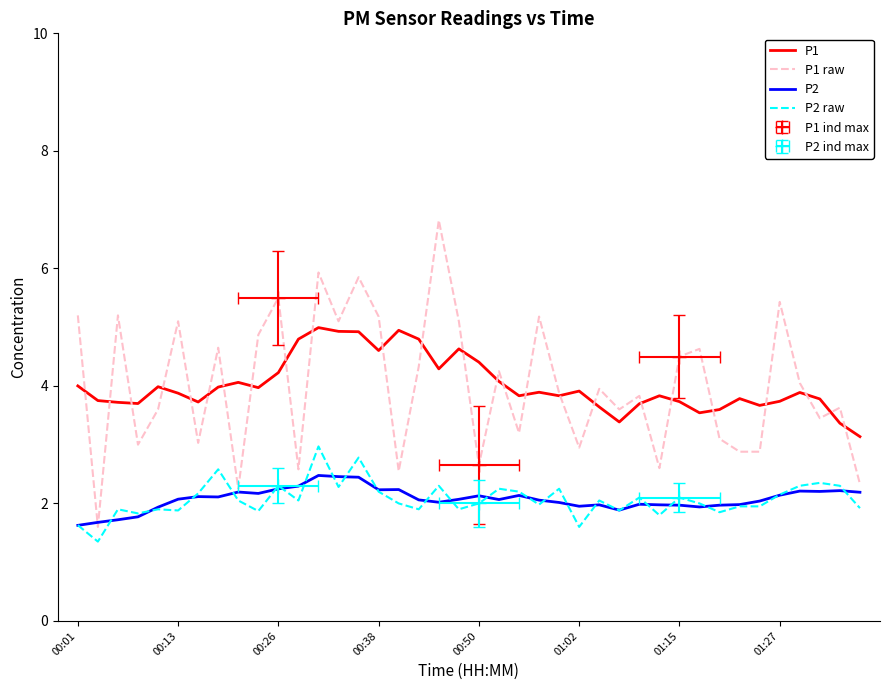

What is the greatest value displayed?

6.8